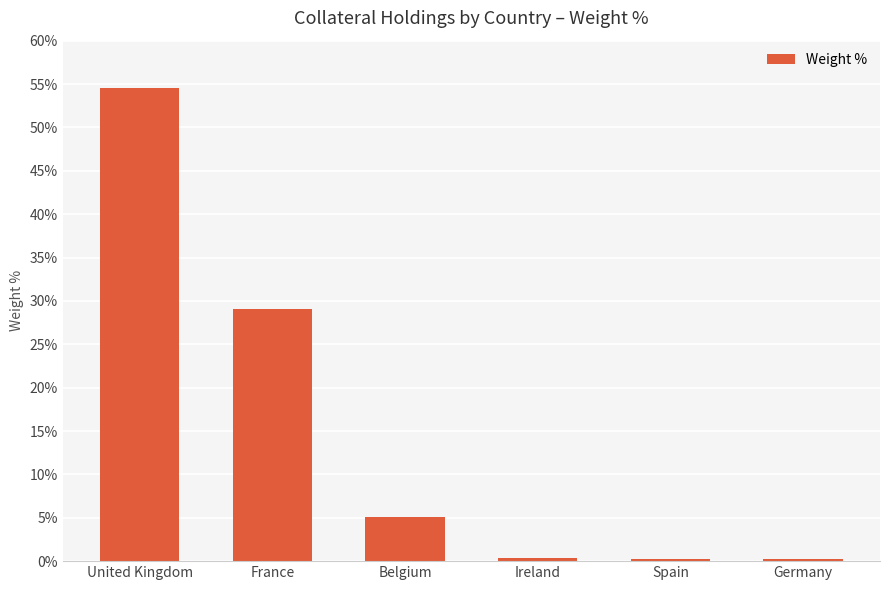

The chart shows a value of 0.2 at Spain. True or false?

True